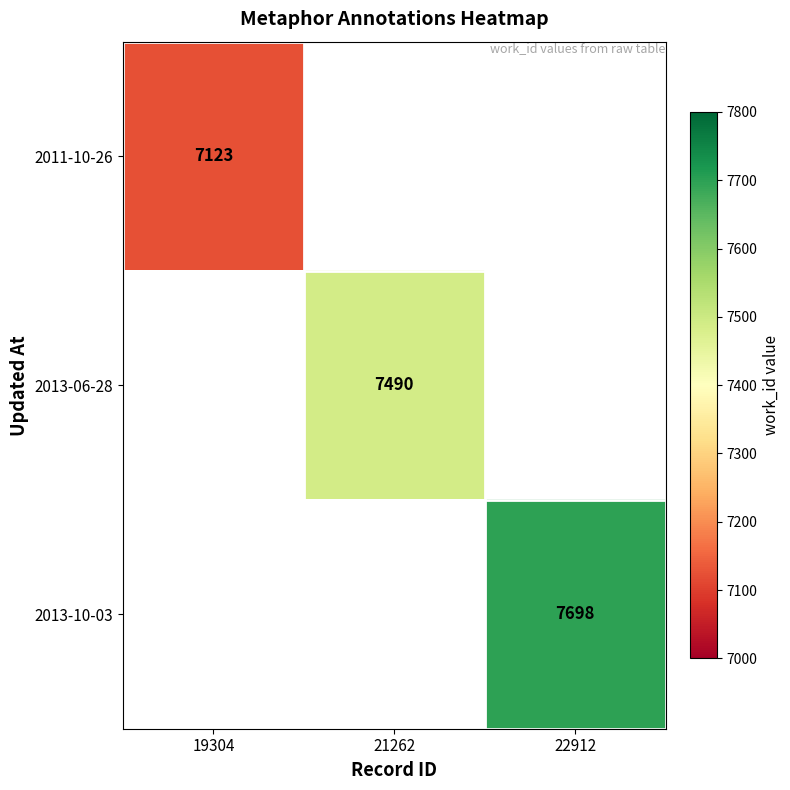

The 2013-06-28 series shows 7490 at 21262. True or false?

True